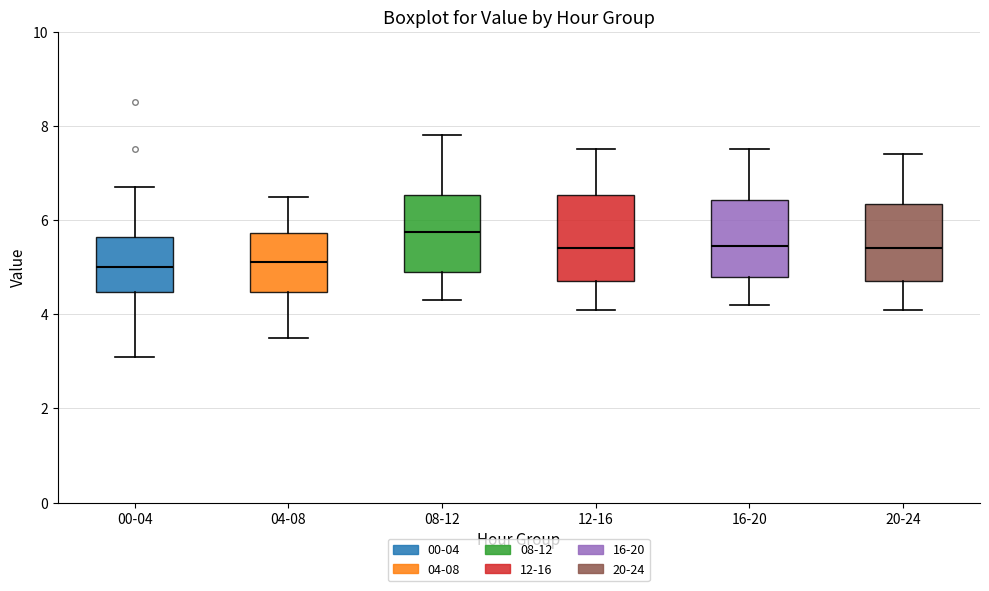

Which box has the highest median line?

08-12